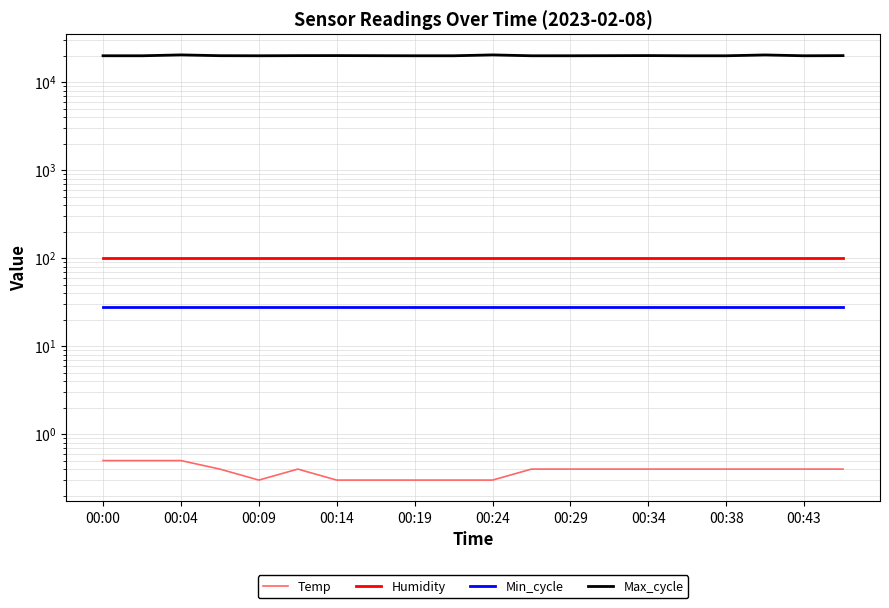

True or false: Max_cycle and Min_cycle cross at least once.

False